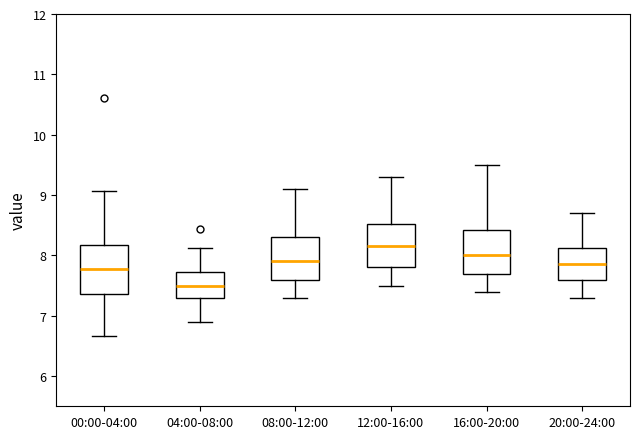

Which box's median line is the highest?

12:00-16:00